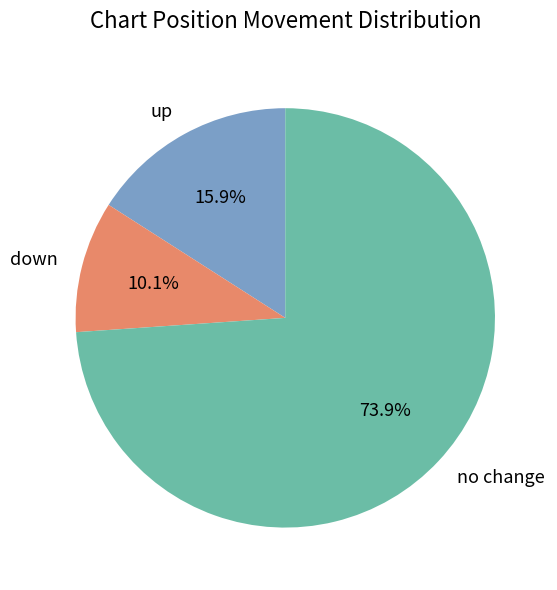

To the nearest percent, what percentage of the pie is down?

10%